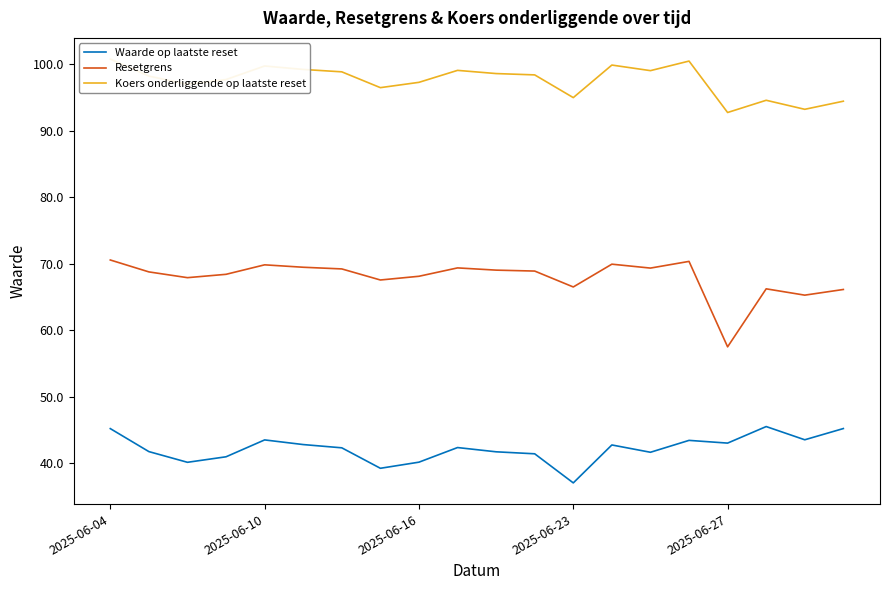

Where does the Koers onderliggende op laatste reset series first go above 98?

2025-06-04